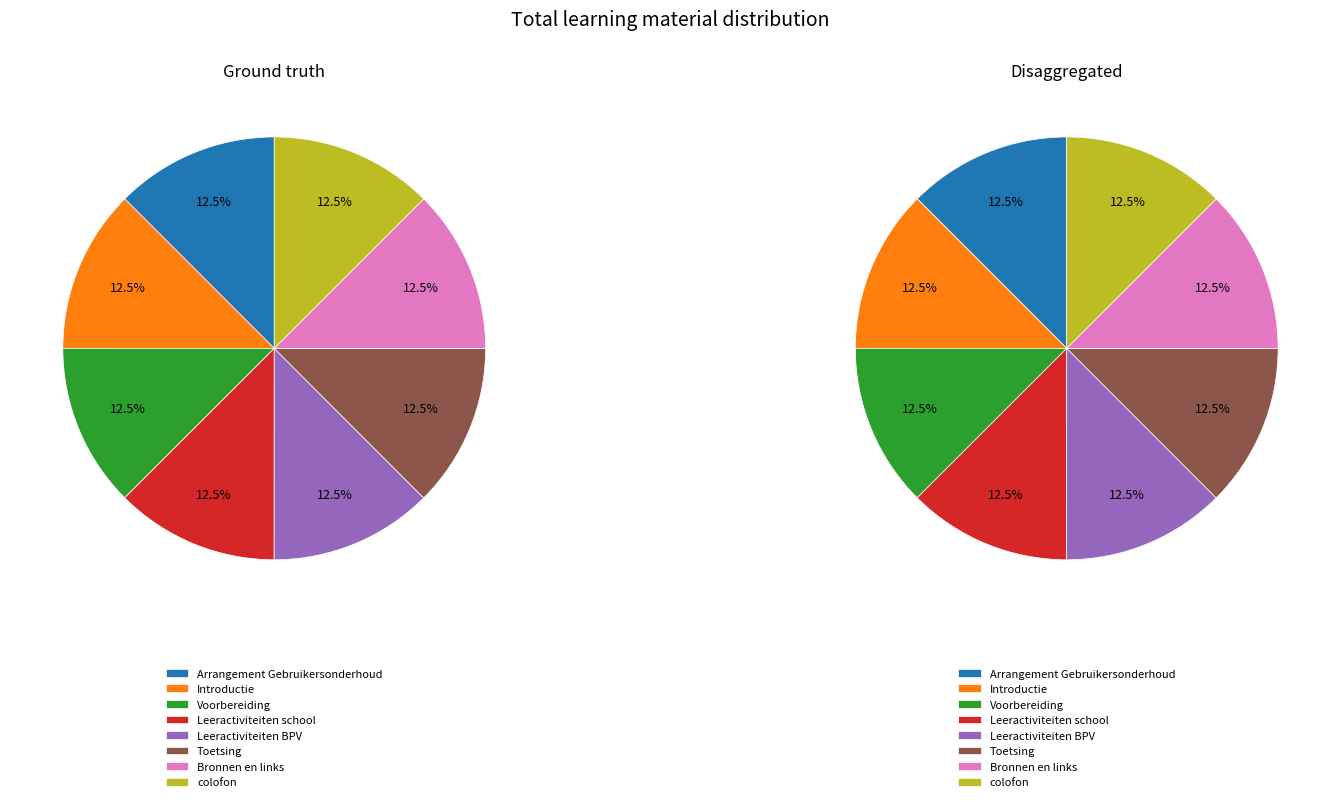

Do Toetsing and Arrangement Gebruikersonderhoud together represent more than half of the pie?

No